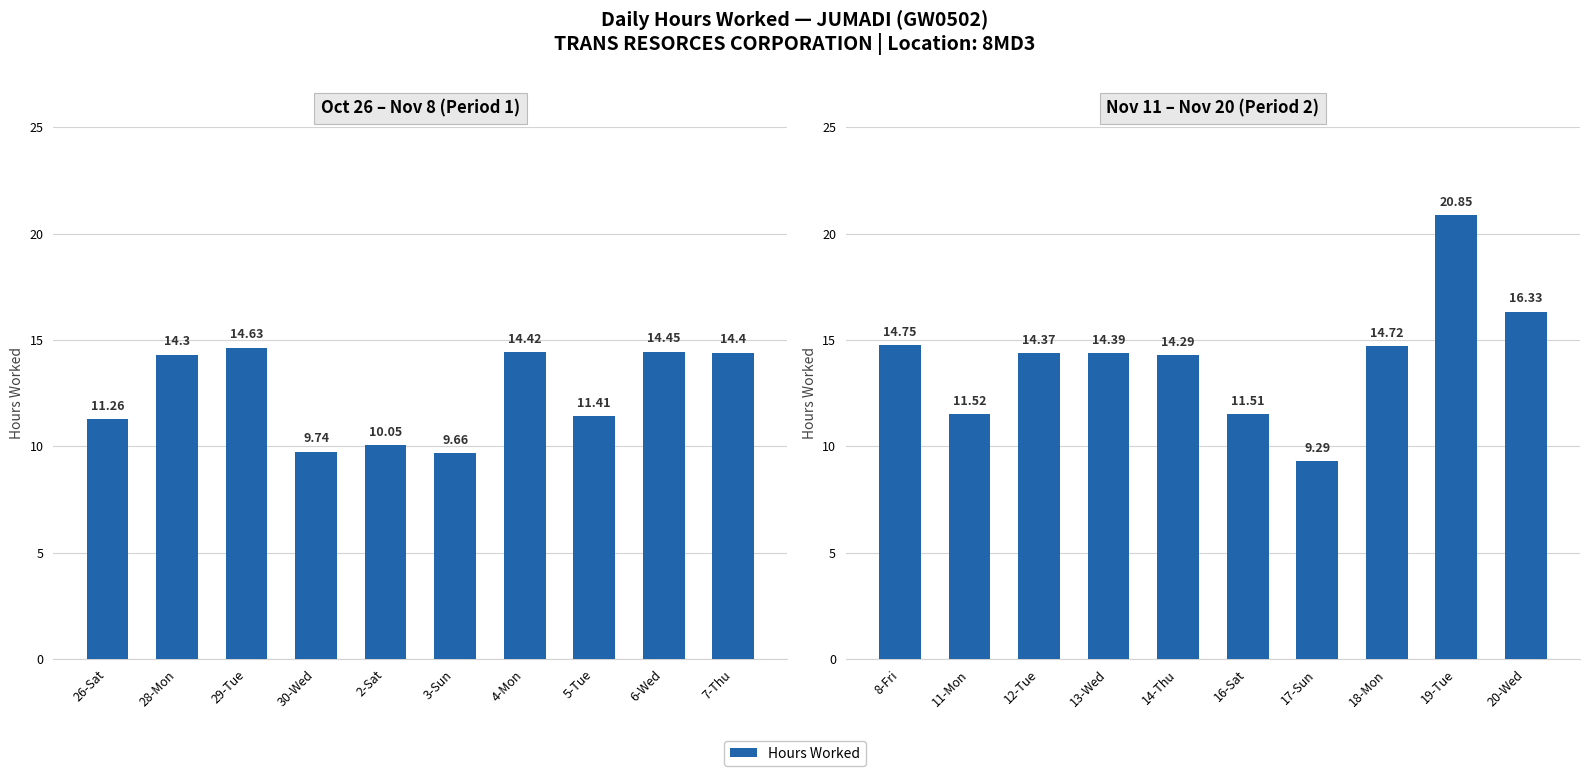

What is the greatest value displayed?

20.9